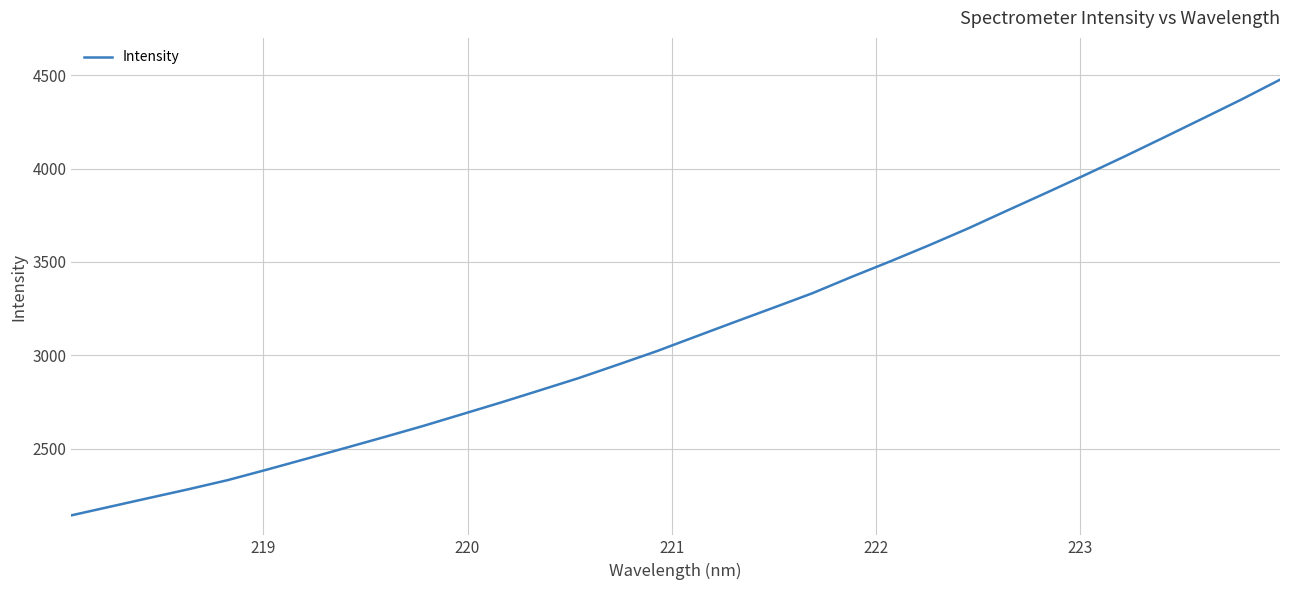

True or false: the data has more than 1 interior local peaks.

False